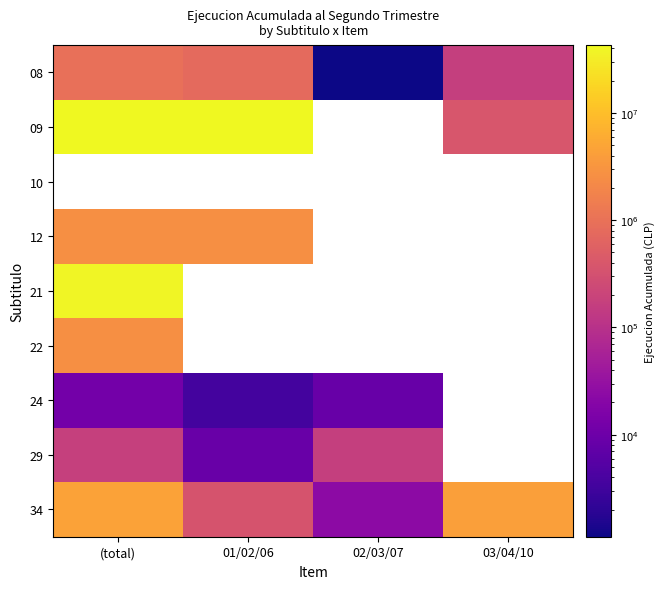

Which category has the highest value across all series?

(total)